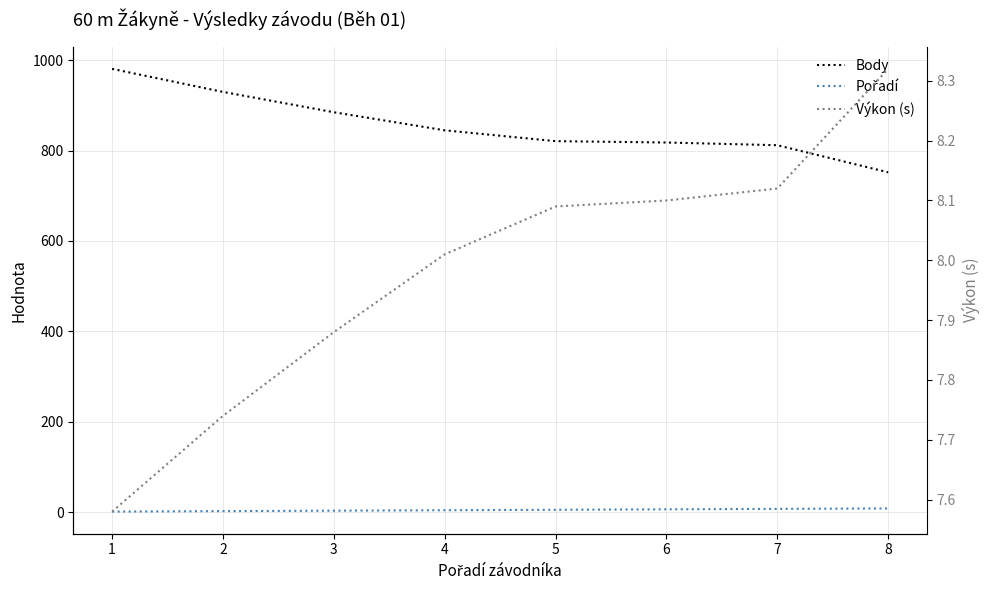

At which label does Pořadí reach its minimum?

1